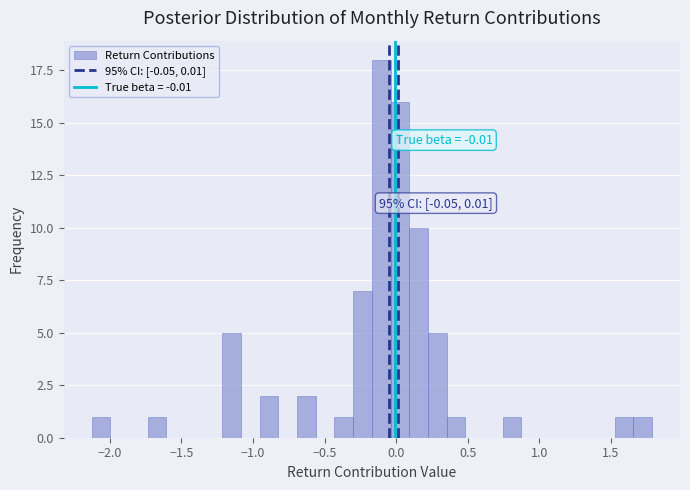

Around what value on the x-axis is the tallest bar? Give the approximate position of its centre, as read against the axis.

-0.10